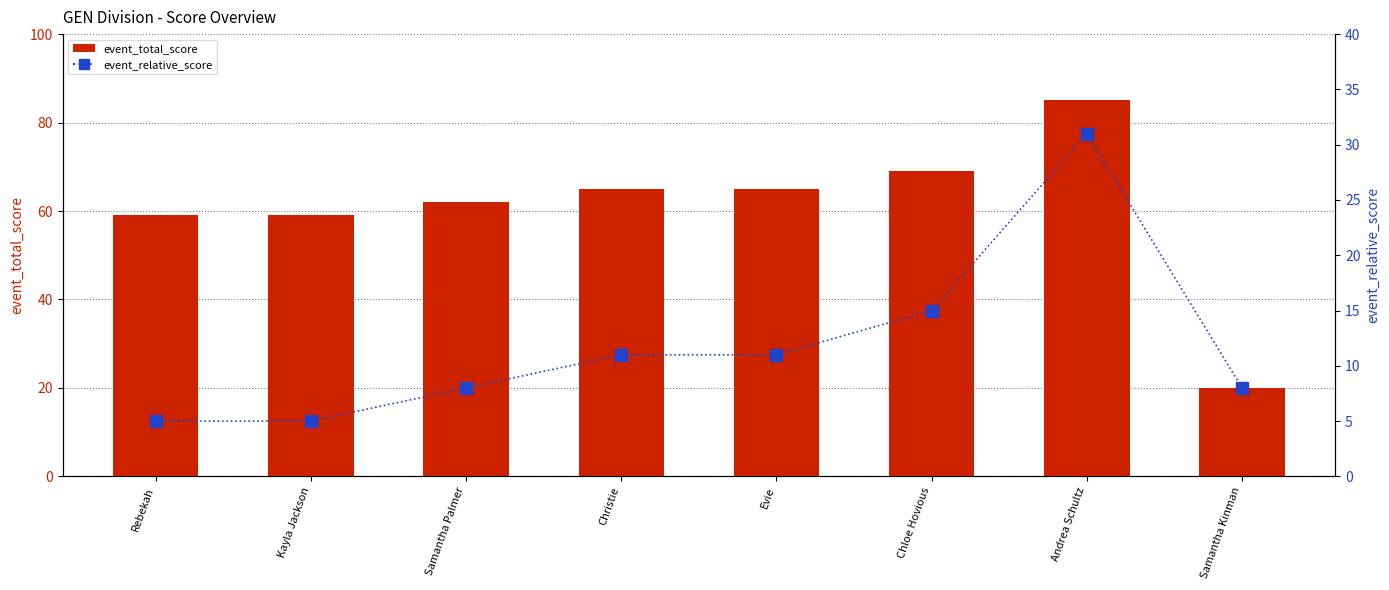

Between Samantha Palmer and Samantha Kinman, which is larger?

Samantha Palmer